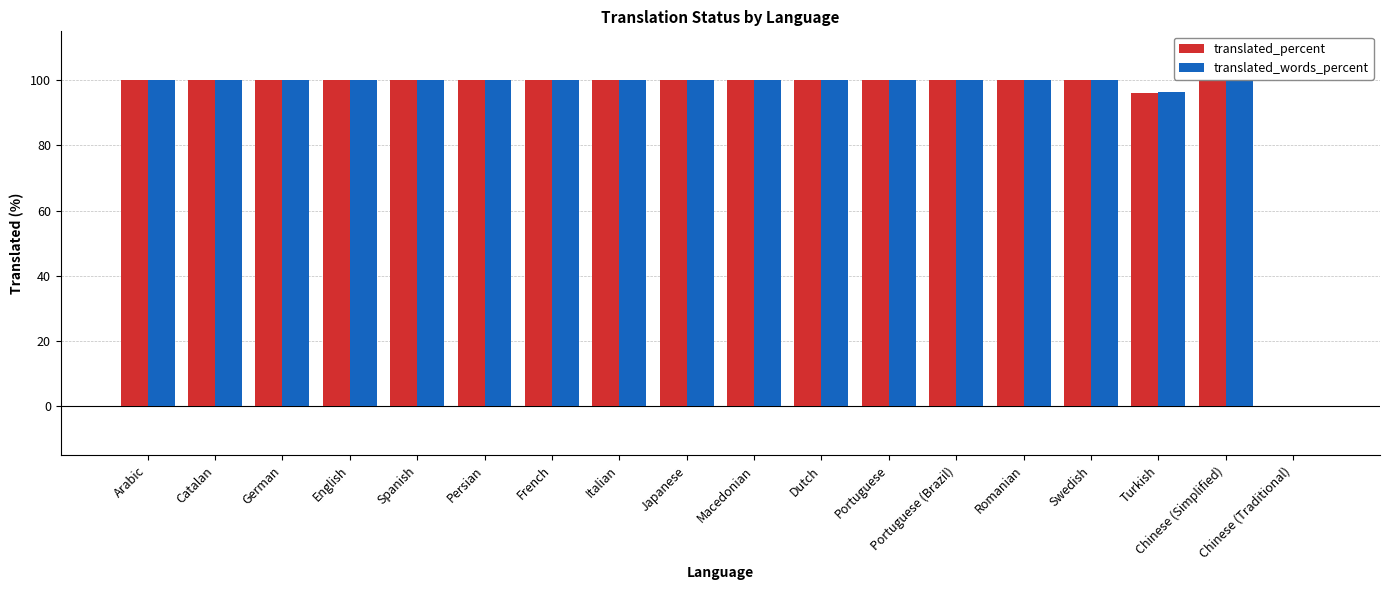

What is the maximum value shown in the chart?

100.0